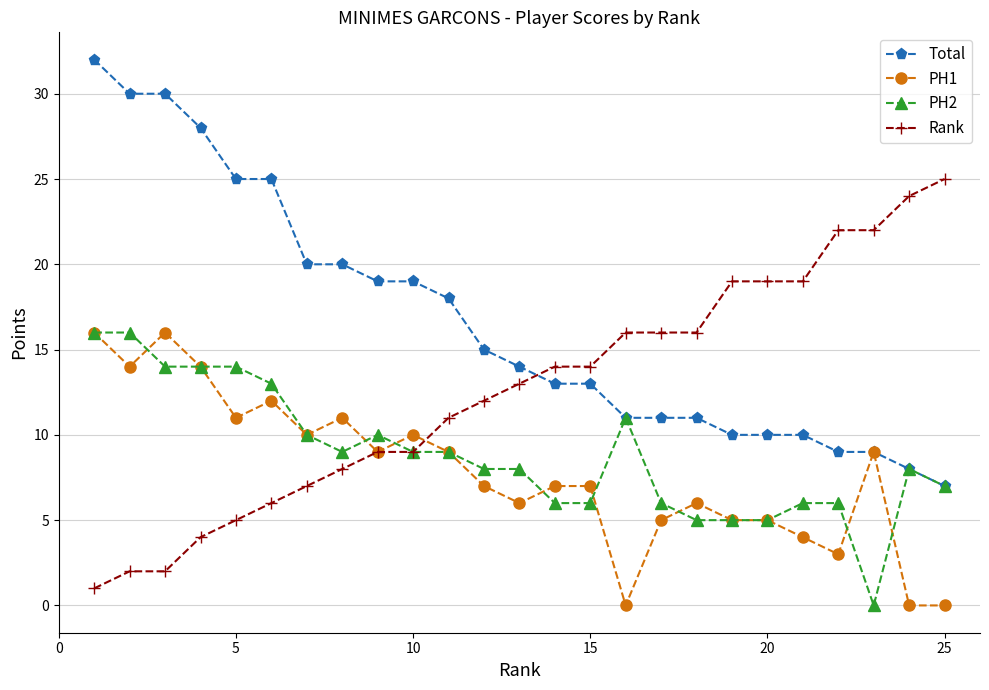

What is the value of the Total point at the 21st from the left?

10